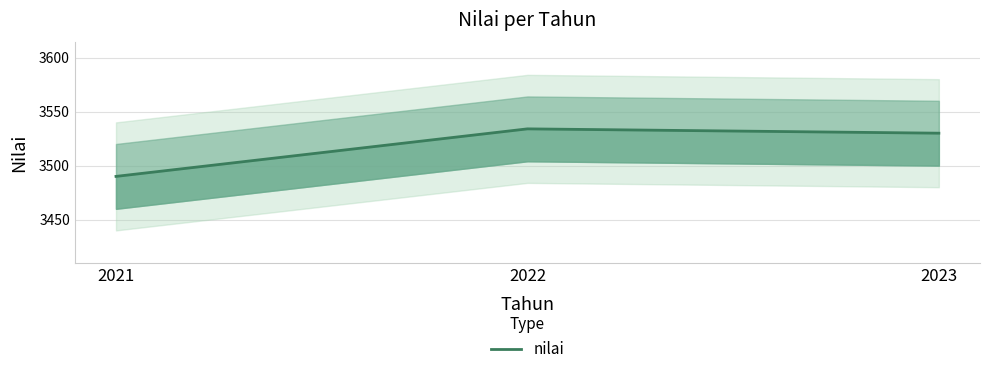

What is the change in value from 2022 to 2023?

-4